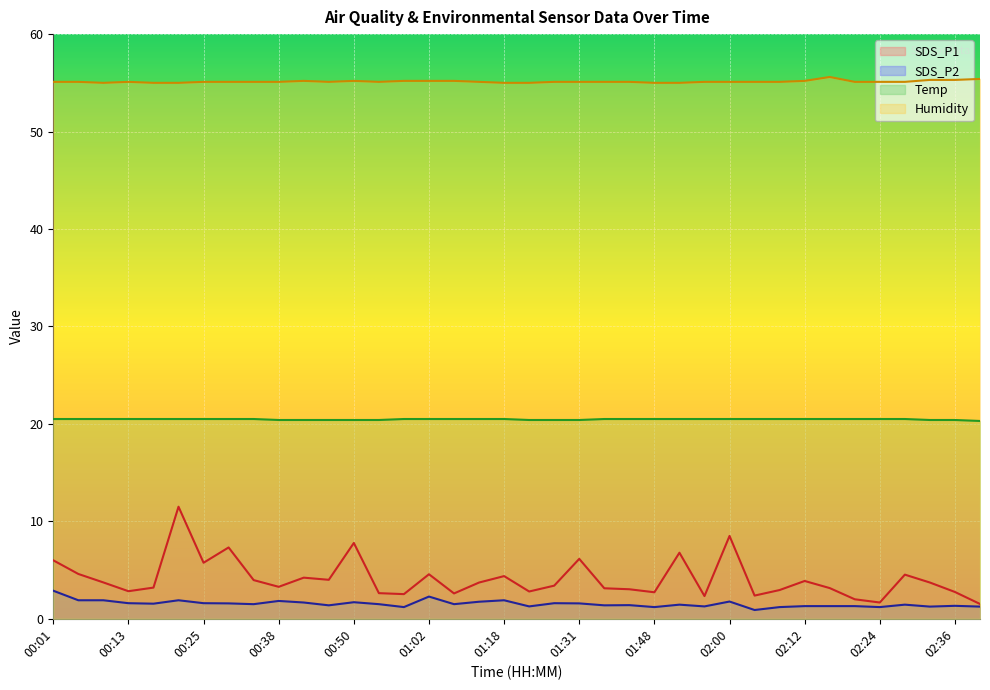

Which series has the widest spread of values?

SDS_P1